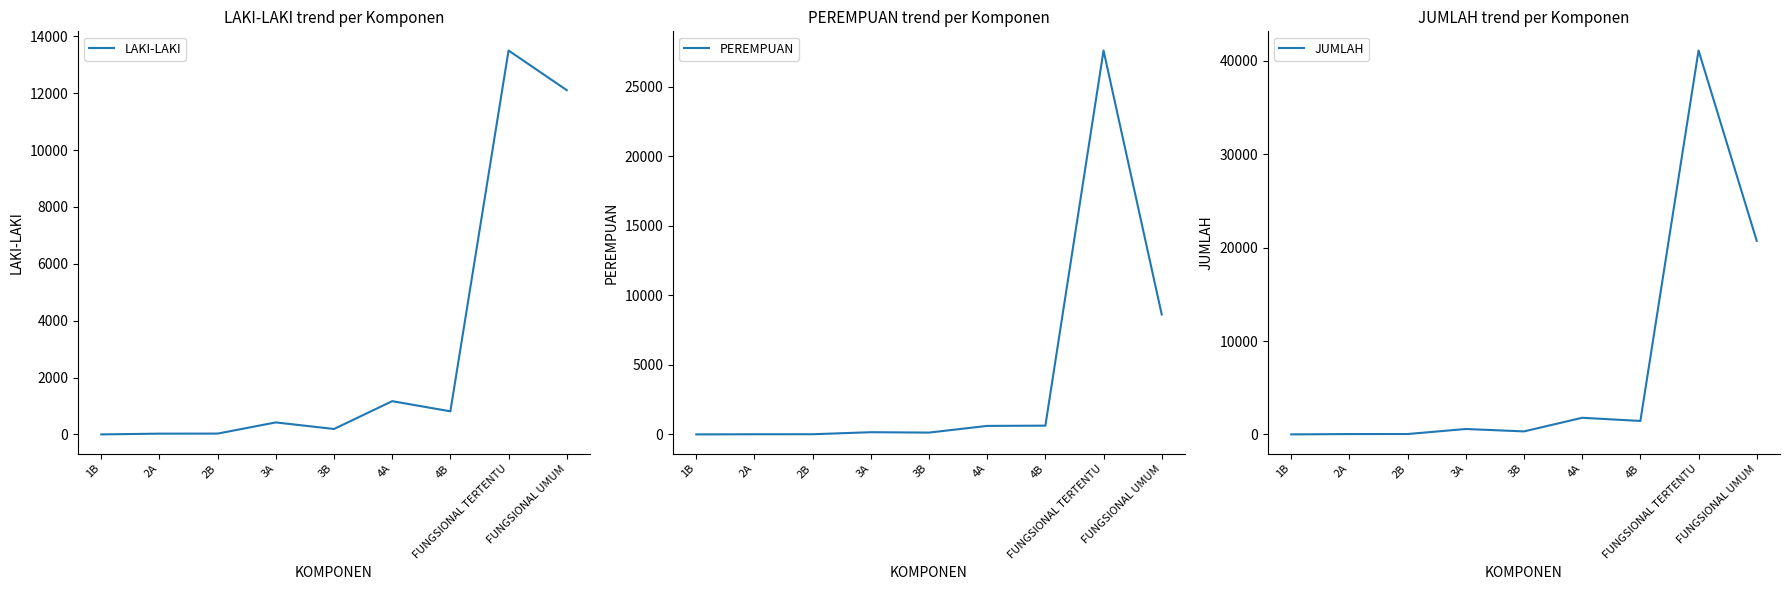

At which category is the sum across all series the highest?

FUNGSIONAL TERTENTU